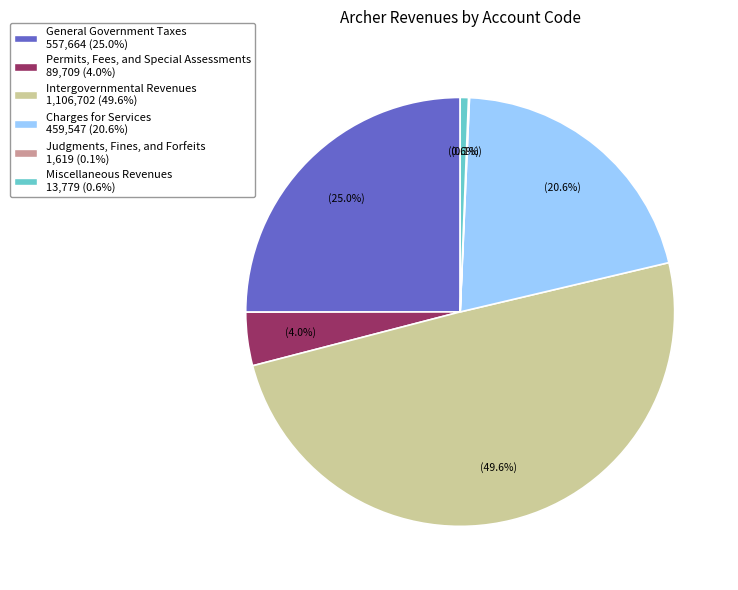

Does Miscellaneous Revenues account for over 50% of the chart?

No